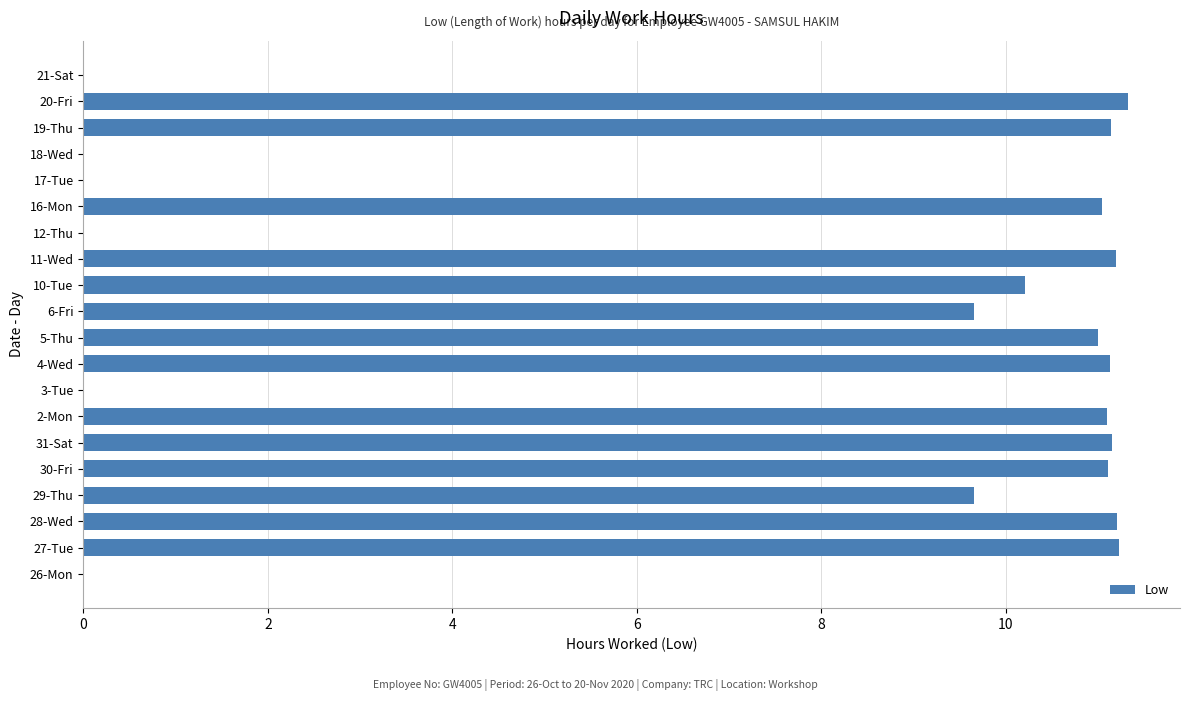

Count the number of categories in the chart.

20